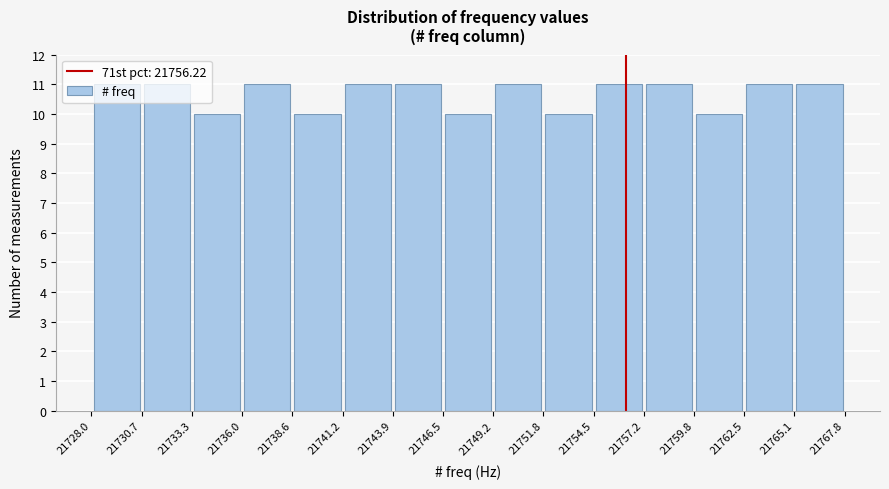

Reading left to right, transcribe this chart: for each bar, give the range it covers on the x-axis and its height. The values are not printed on the chart, so give them approximately, as read against the axis.

21728.0 to 21730.7: 11
21730.7 to 21733.3: 11
21733.3 to 21736.0: 10
21736.0 to 21738.6: 11
21738.6 to 21741.2: 10
21741.2 to 21743.9: 11
21743.9 to 21746.5: 11
21746.5 to 21749.2: 10
21749.2 to 21751.8: 11
21751.8 to 21754.5: 10
21754.5 to 21757.2: 11
21757.2 to 21759.8: 11
21759.8 to 21762.5: 10
21762.5 to 21765.1: 11
21765.1 to 21767.8: 11